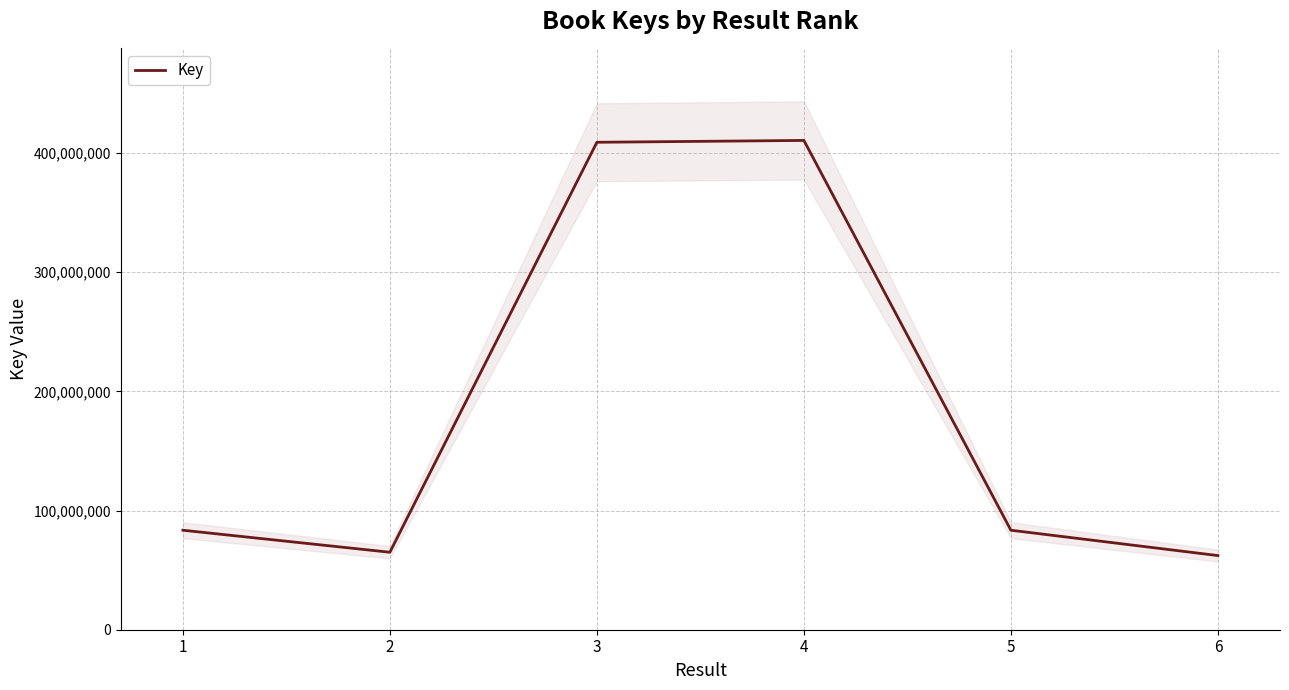

Rank the categories by value from lowest to highest.

6, 2, 1, 5, 3, 4